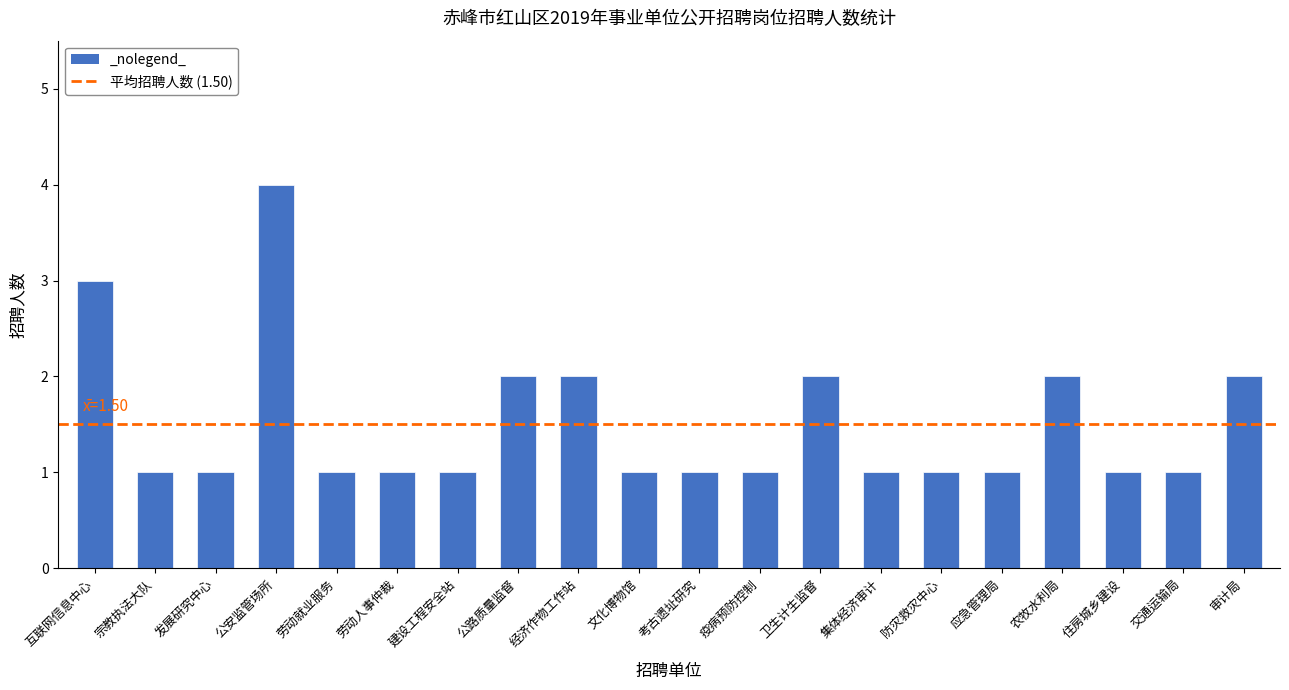

What is the sum of all values?

30